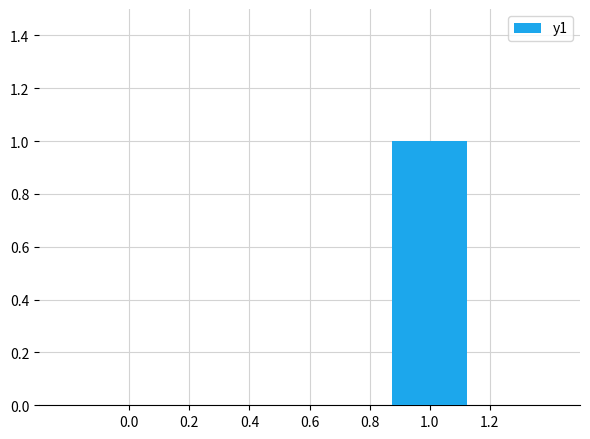

The chart shows a value of 0 at 0.0. True or false?

True